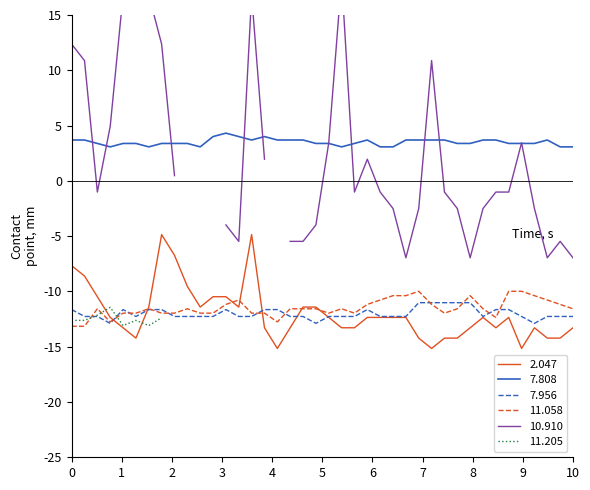

How many data points does each series have?

40